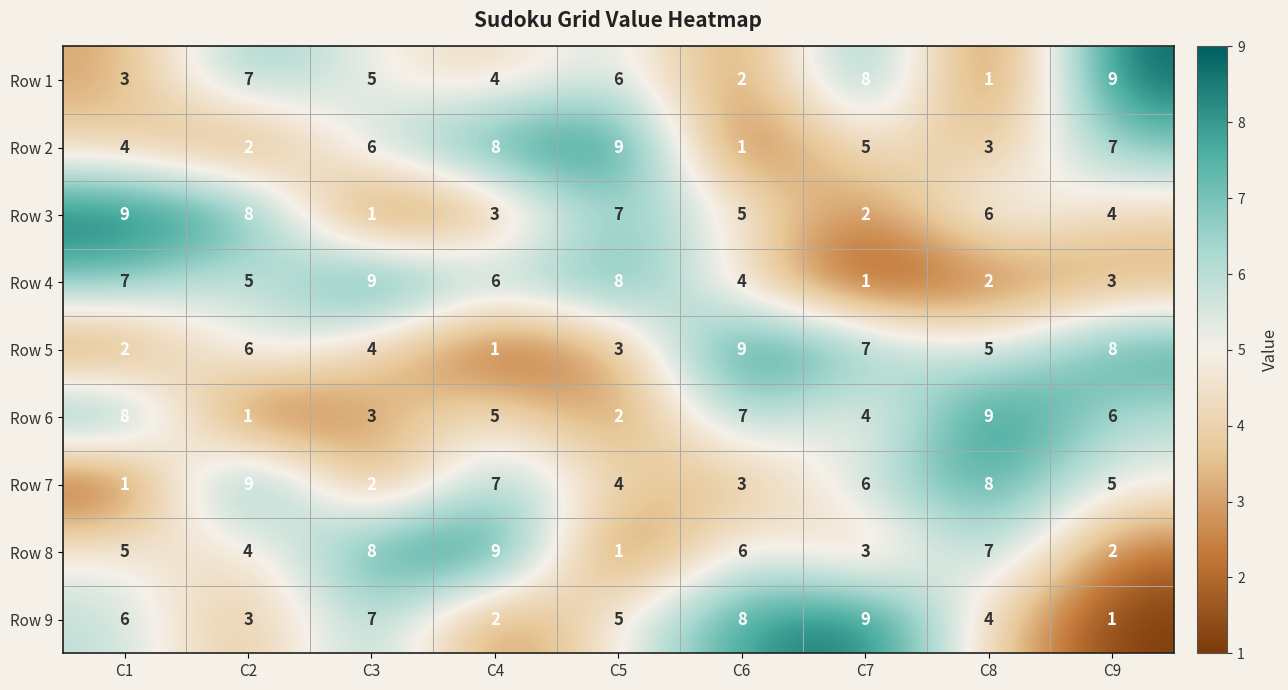

Is the value of Row 3 at C4 greater than the value of Row 7 at C1?

Yes